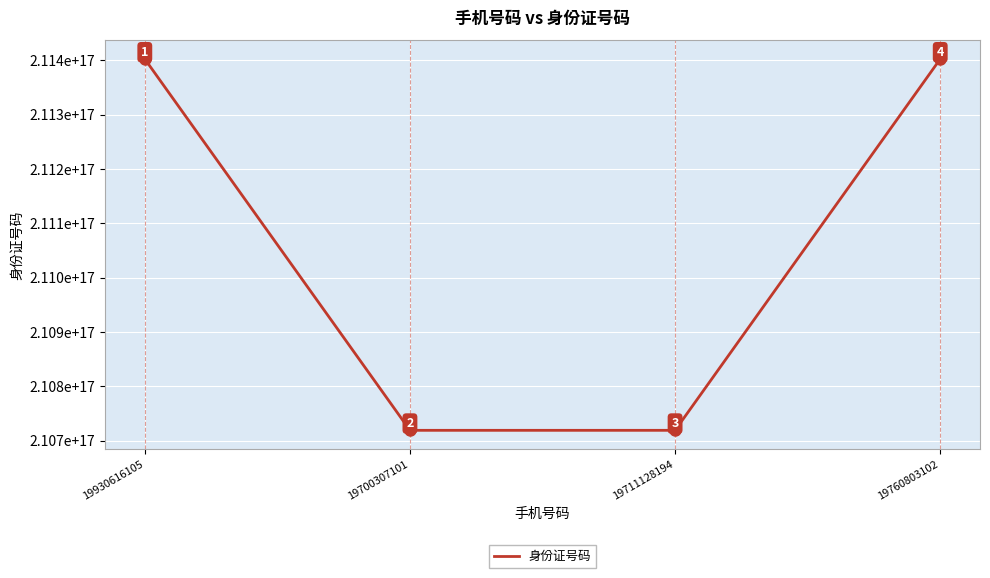

Does the chart display data point markers on the line(s)?

No